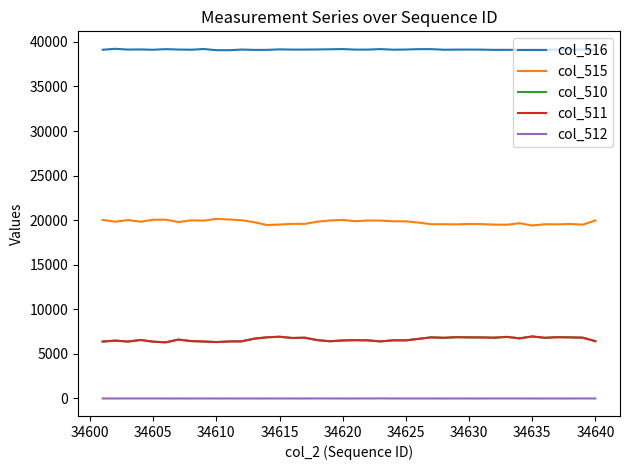

What is the lowest value of the col_511 series?

6298